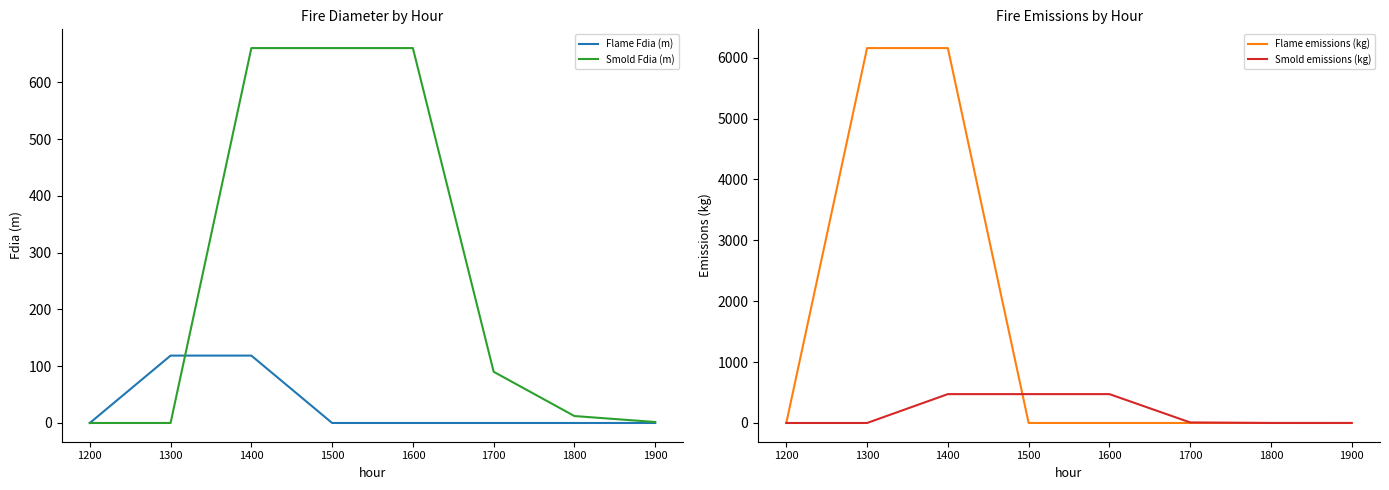

Is the value of Smold emissions (kg) at 1400 greater than the value of Flame Fdia (m) at 1900?

Yes